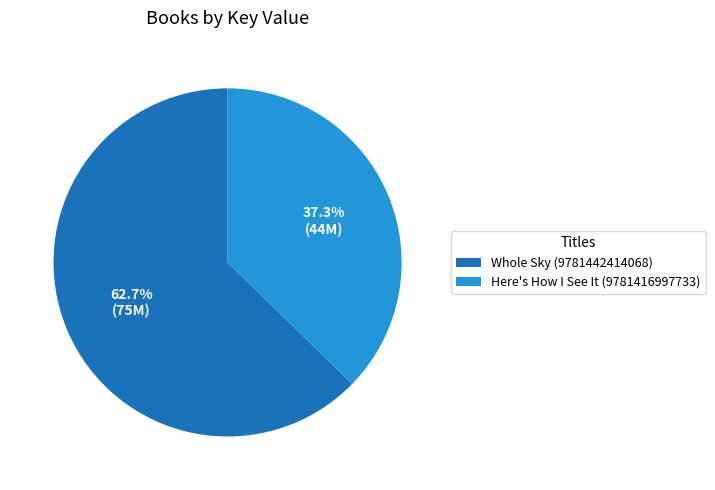

What is the ratio of the value at Here's How I See It (9781416997733) to the value at Whole Sky (9781442414068)?

0.6